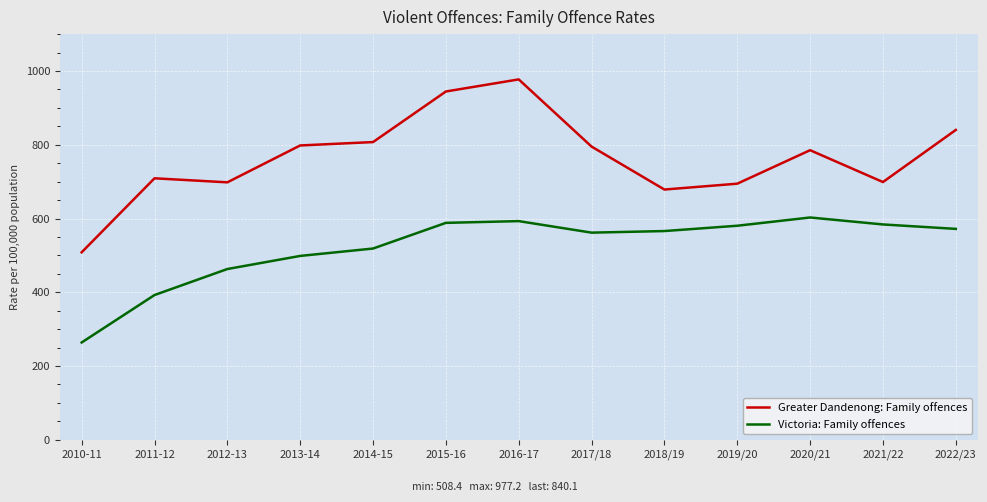

What is the sum of all Greater Dandenong: Family offences values?

9934.6